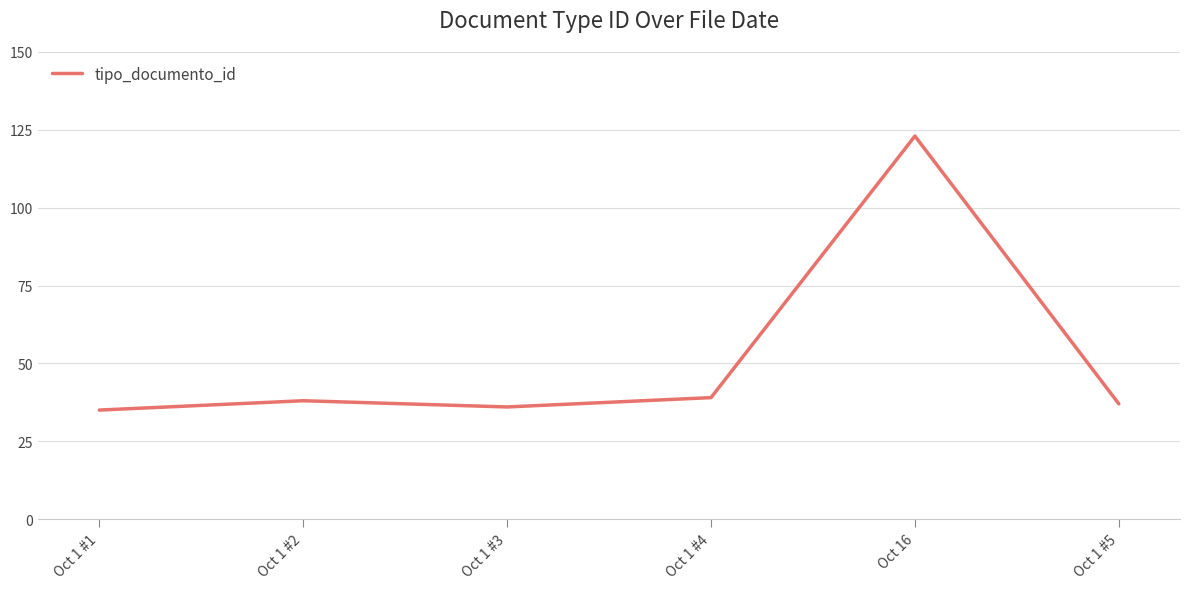

What is the maximum value shown in the chart?

123